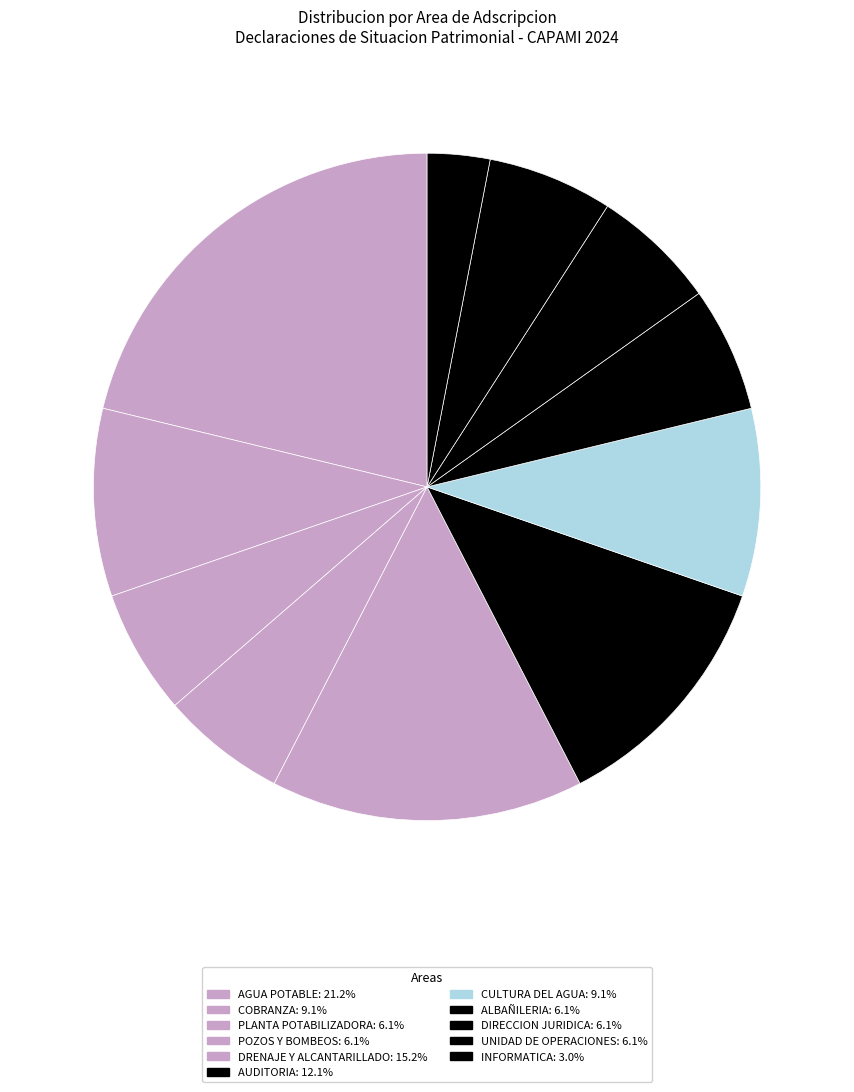

To the nearest percent, what percentage of the pie is DIRECCION JURIDICA?

6%